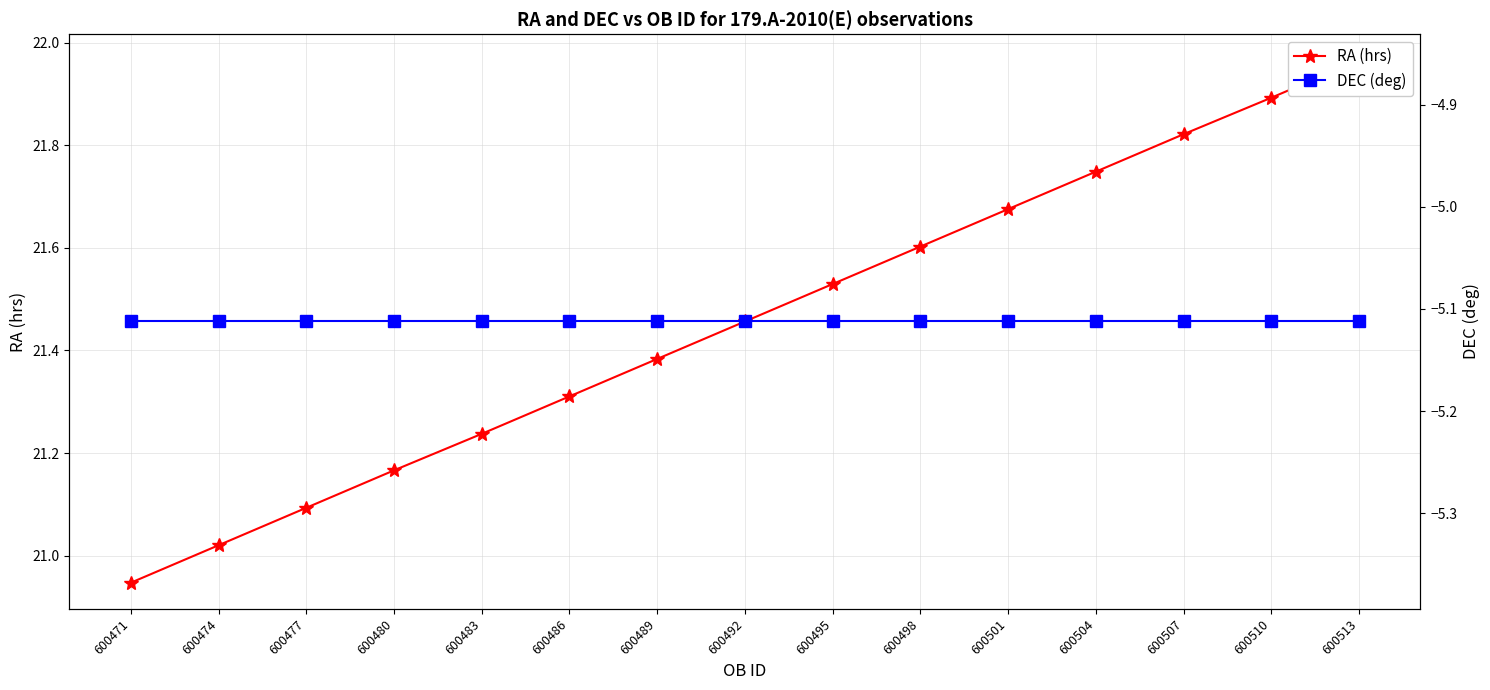

What is the value of the DEC (deg) point at the 4th from the left?

-5.1